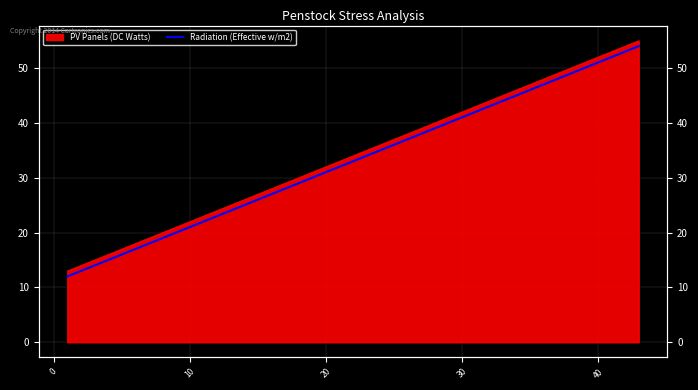

Between 50 and 27, which is larger?

27